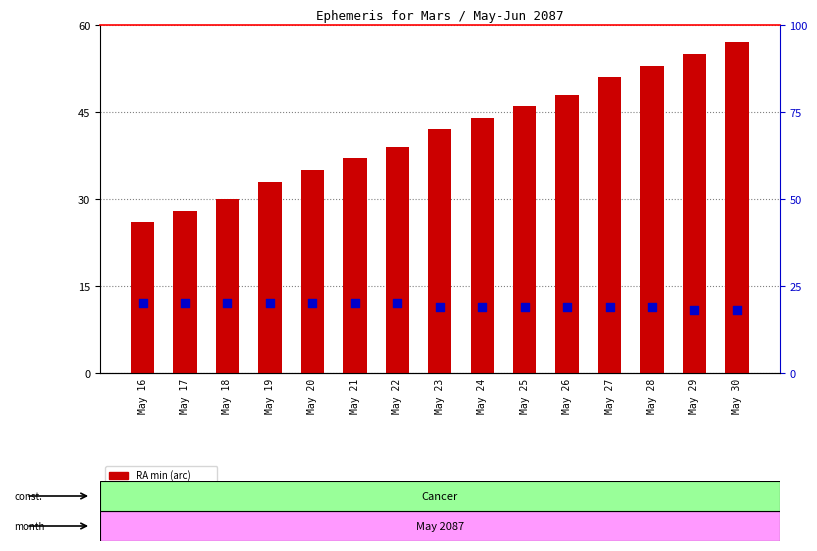

Is the value of Declination (deg) at May 20 greater than the value of RA min (arc) at May 26?

No